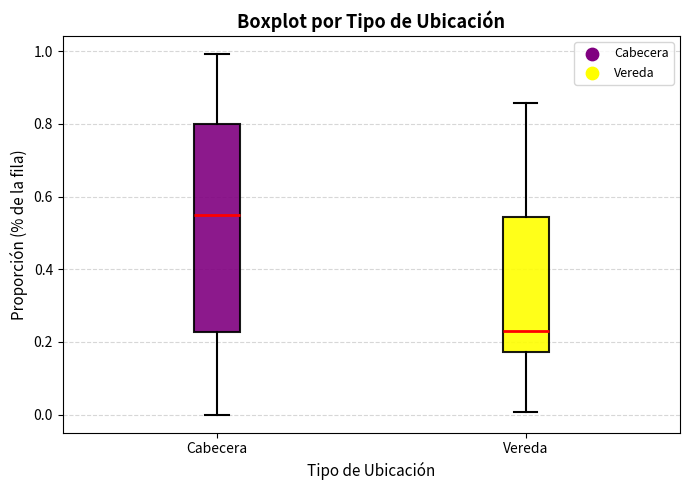

Which box has the lowest median line?

Vereda